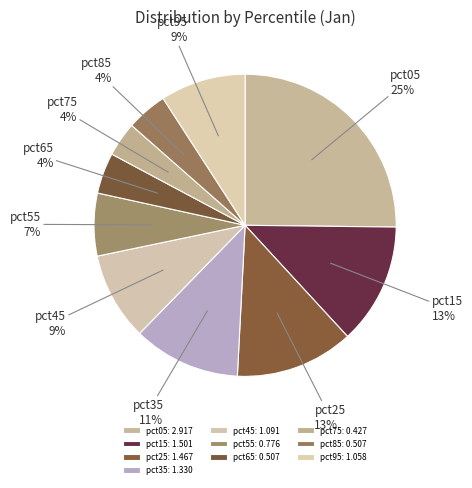

Approximately how many times larger is the value at pct25 compared to pct05?

0.5